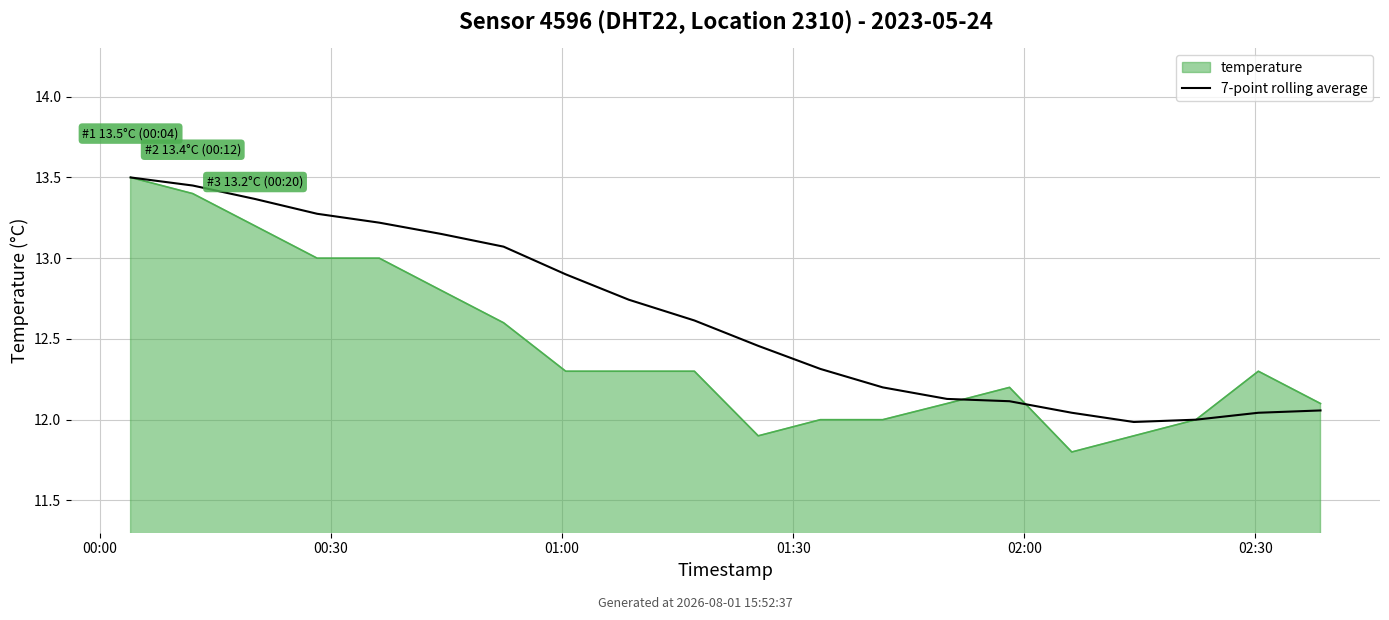

Reading left to right, list all the values displayed in this chart.

13.5	13.4	13.4	13.3	13.2	13.1	13.1	12.9	12.7	12.6	12.5	12.3	12.2	12.1	12.1	12.0	12.0	12.0	12.0	12.1